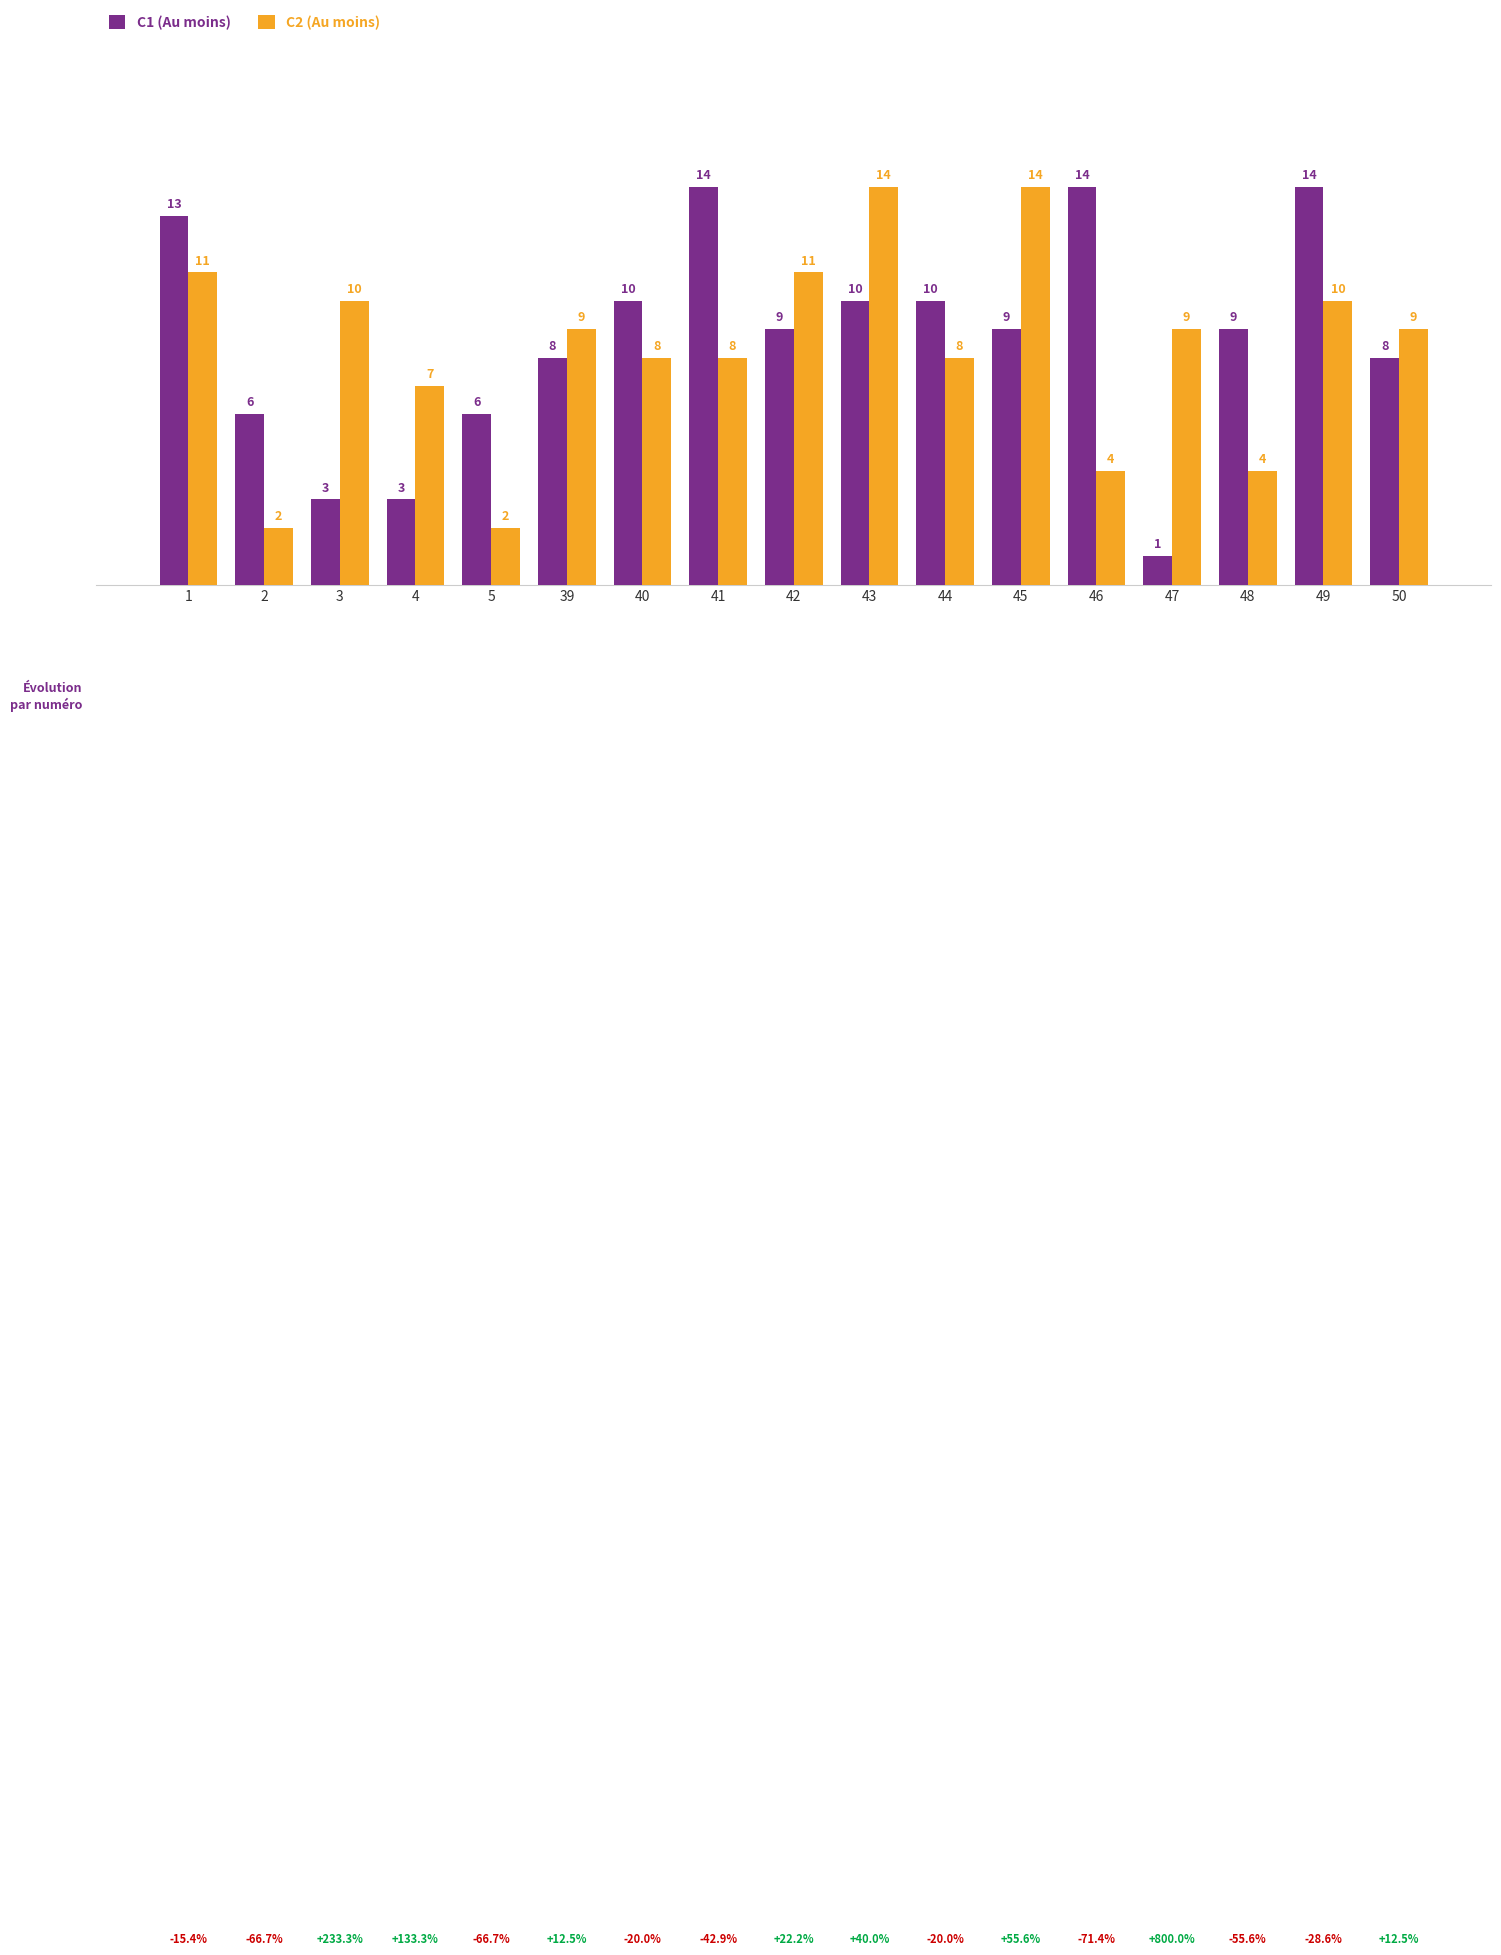

What is the value of the C2 (Au moins) bar at the 2nd from the left?

2